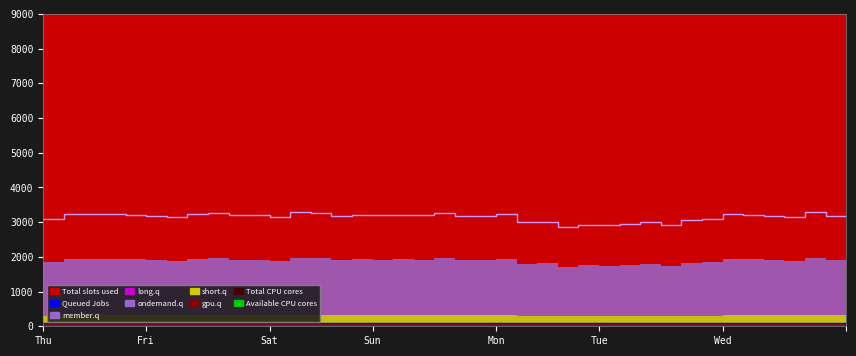

The member.q series shows 1800 at Mon. True or false?

False